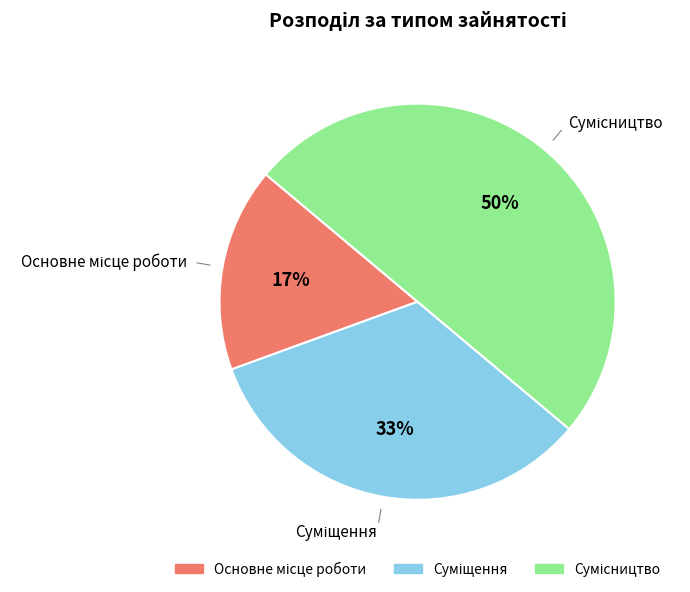

To the nearest percent, what is the difference between the largest and smallest slice percentages?

33%